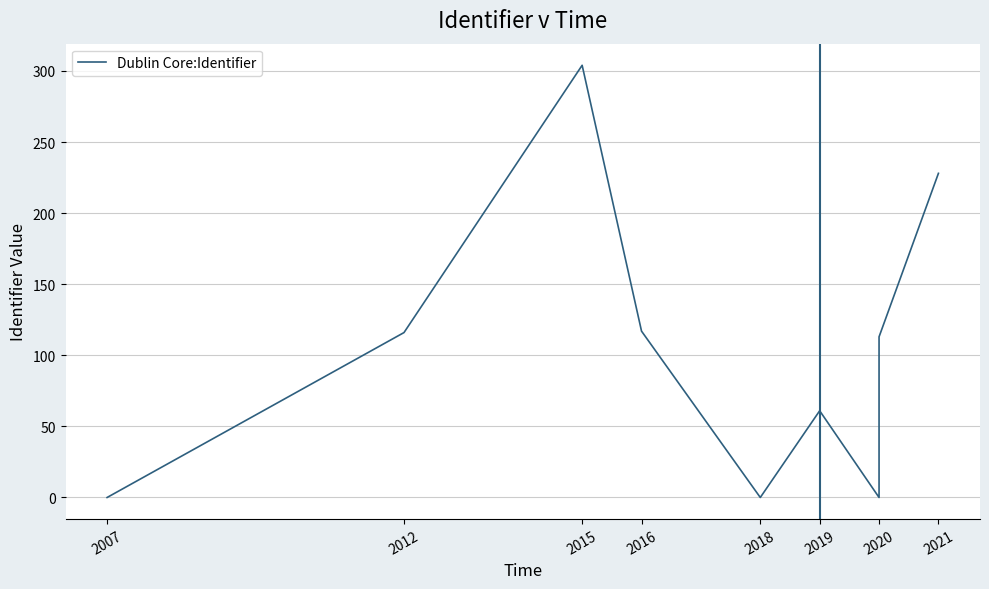

What is the sum of the values at 2015 and 2020?

304